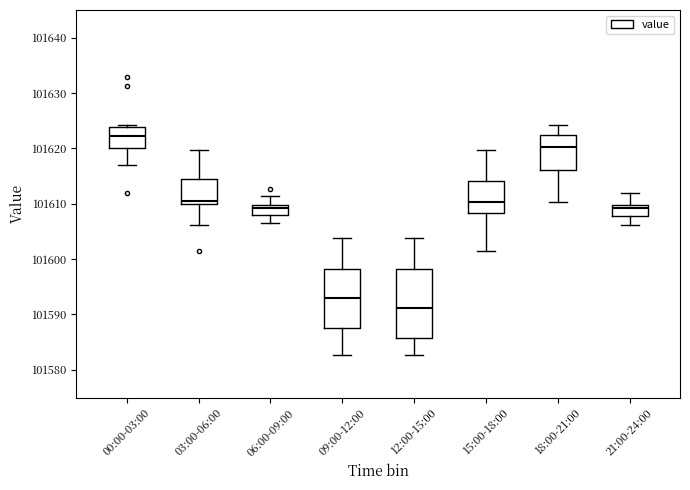

Where is the upper edge of the box for 15:00-18:00 on the y-axis? The values are not printed on the chart, so give them approximately, as read against the axis.

101614